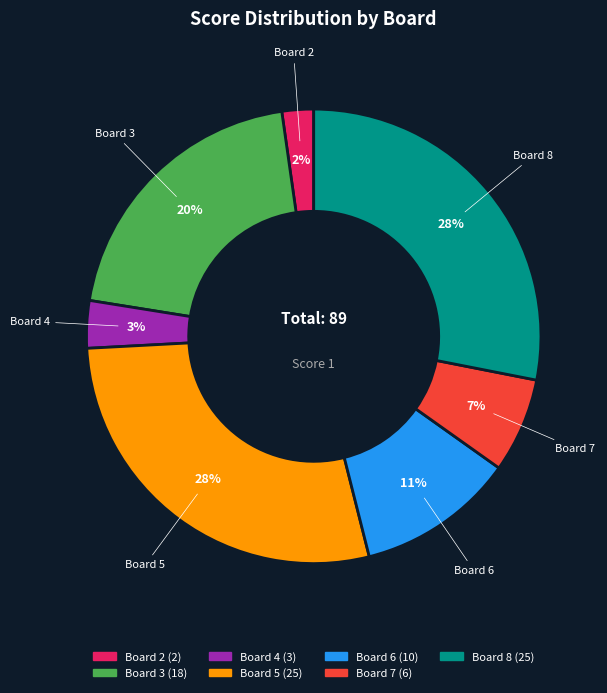

Does any single category account for the majority?

No